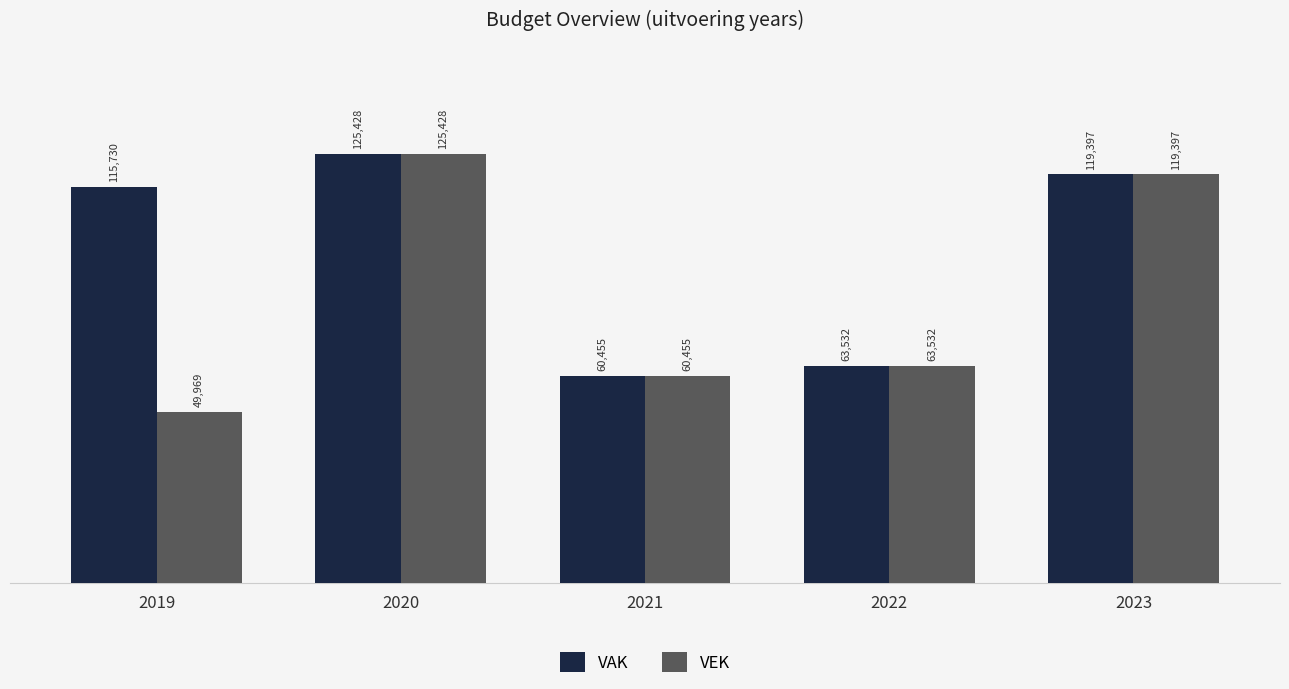

At which category does the chart reach its peak across all series?

2020